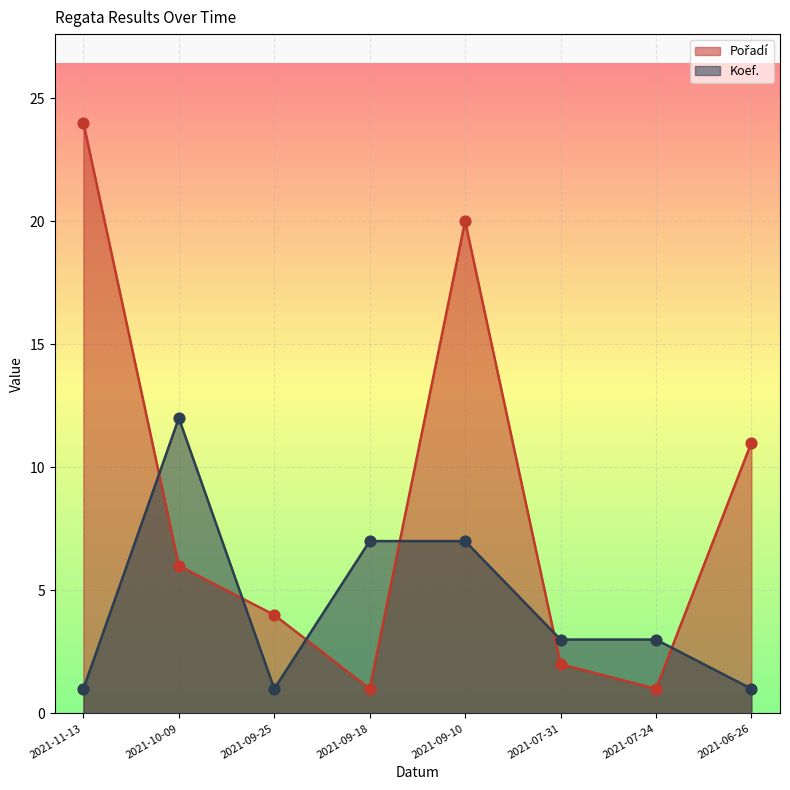

Is the value of Pořadí at 2021-06-26 greater than the value of Koef. at 2021-10-09?

No